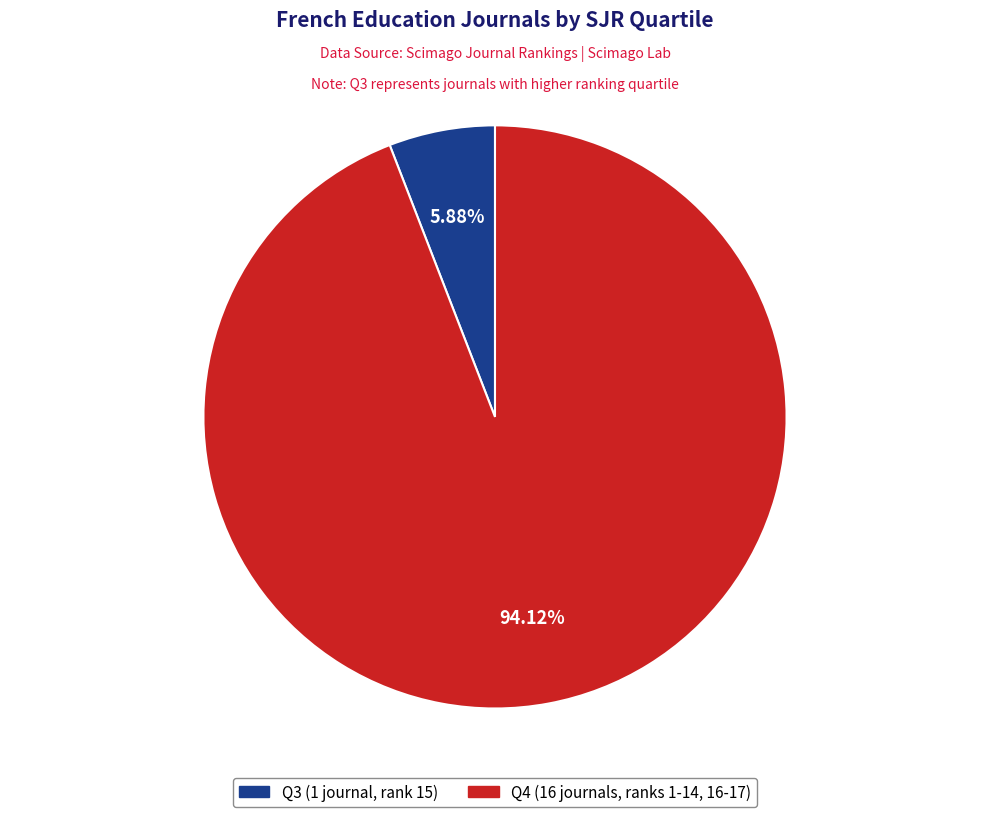

Count the number of slices in the pie.

2